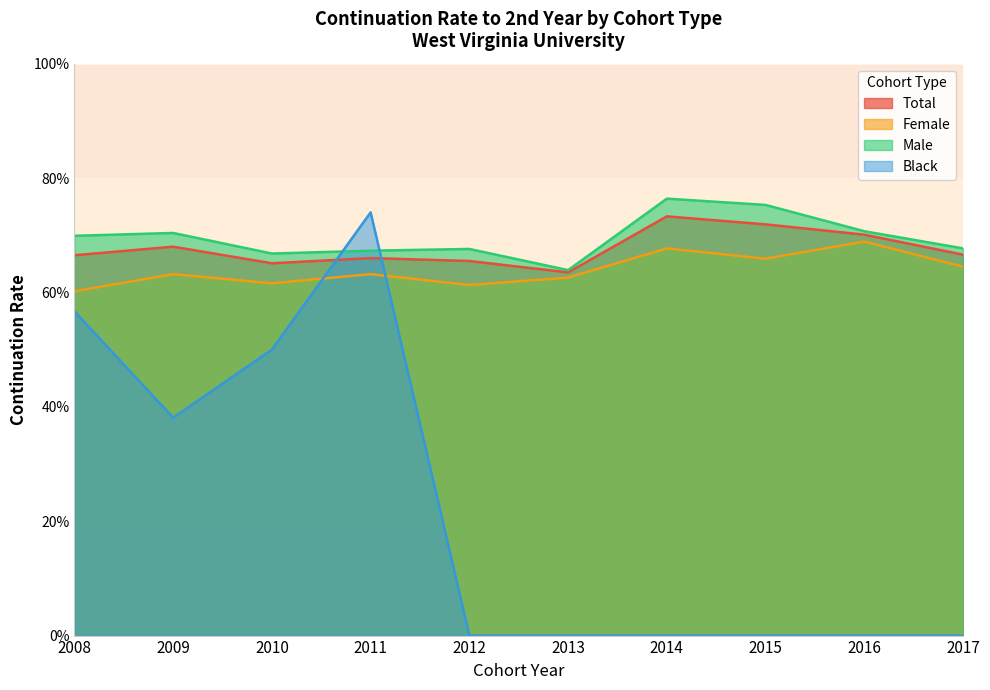

Reading left to right, list all the values displayed in this chart.

Total: 0.7	0.7	0.7	0.7	0.7	0.6	0.7	0.7	0.7	0.7
Female: 0.6	0.6	0.6	0.6	0.6	0.6	0.7	0.7	0.7	0.6
Male: 0.7	0.7	0.7	0.7	0.7	0.6	0.8	0.8	0.7	0.7
Black: 0.6	0.4	0.5	0.7	0.0	0.0	0.0	0.0	0.0	0.0